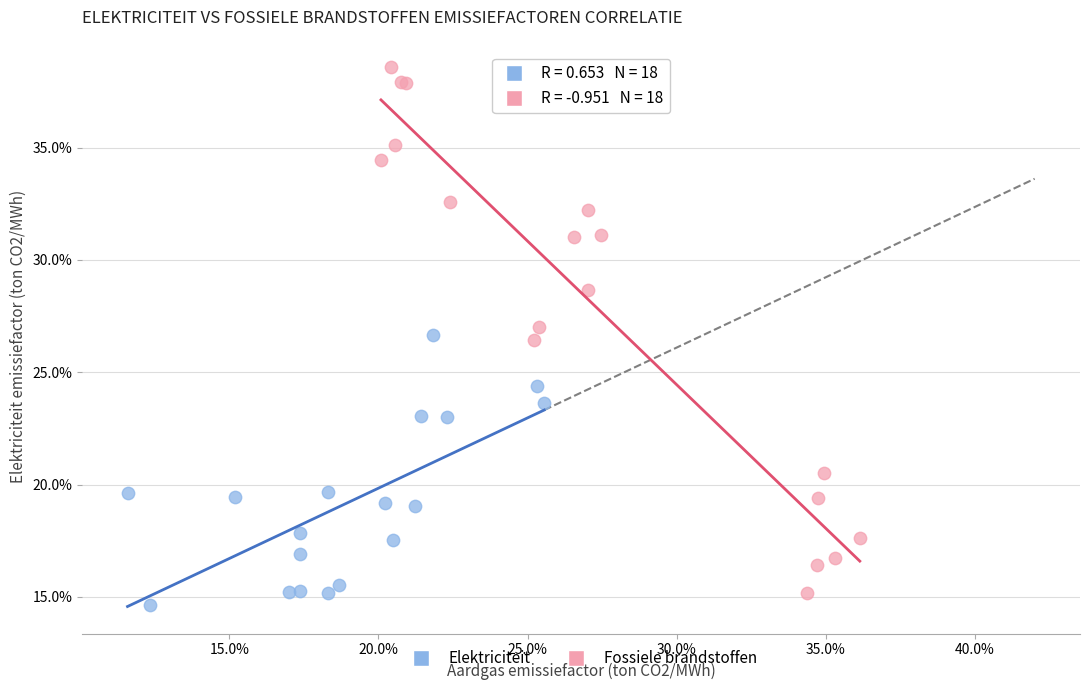

Which series contains the lowest Y value?

Elektriciteit